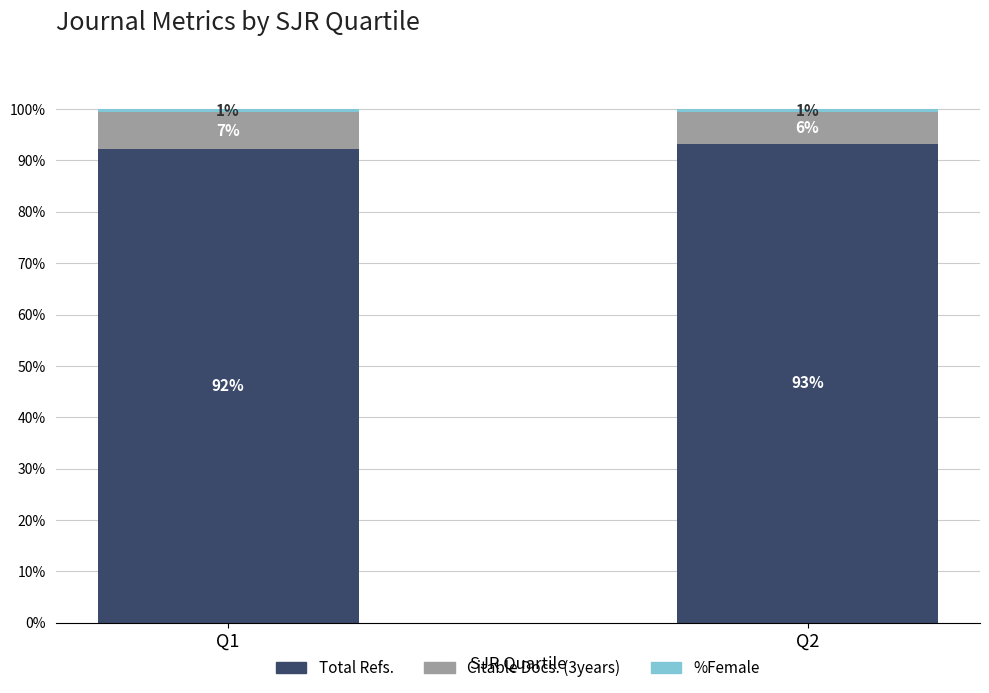

True or false: Total Refs. has a value of 92.2 at Q1.

True